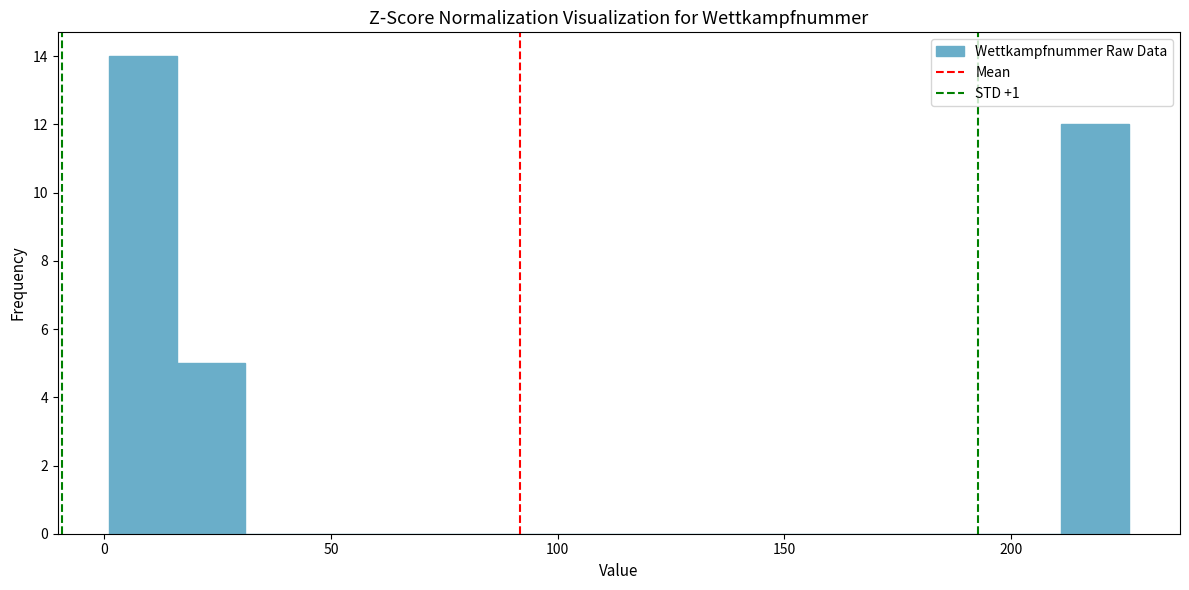

Around what value on the x-axis is the tallest bar? Give the approximate position of its centre, as read against the axis.

10